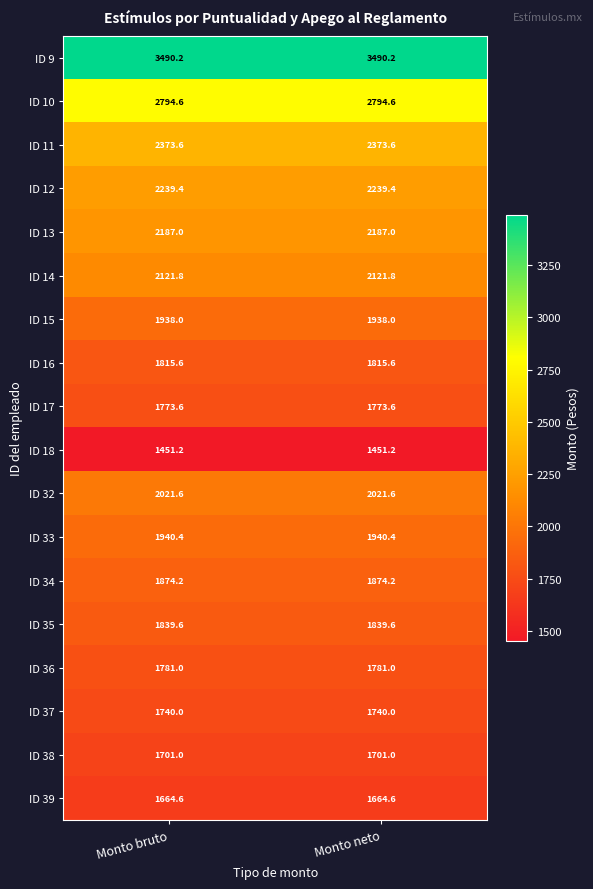

The ID 15 series shows 1938.0 at Monto neto. True or false?

True